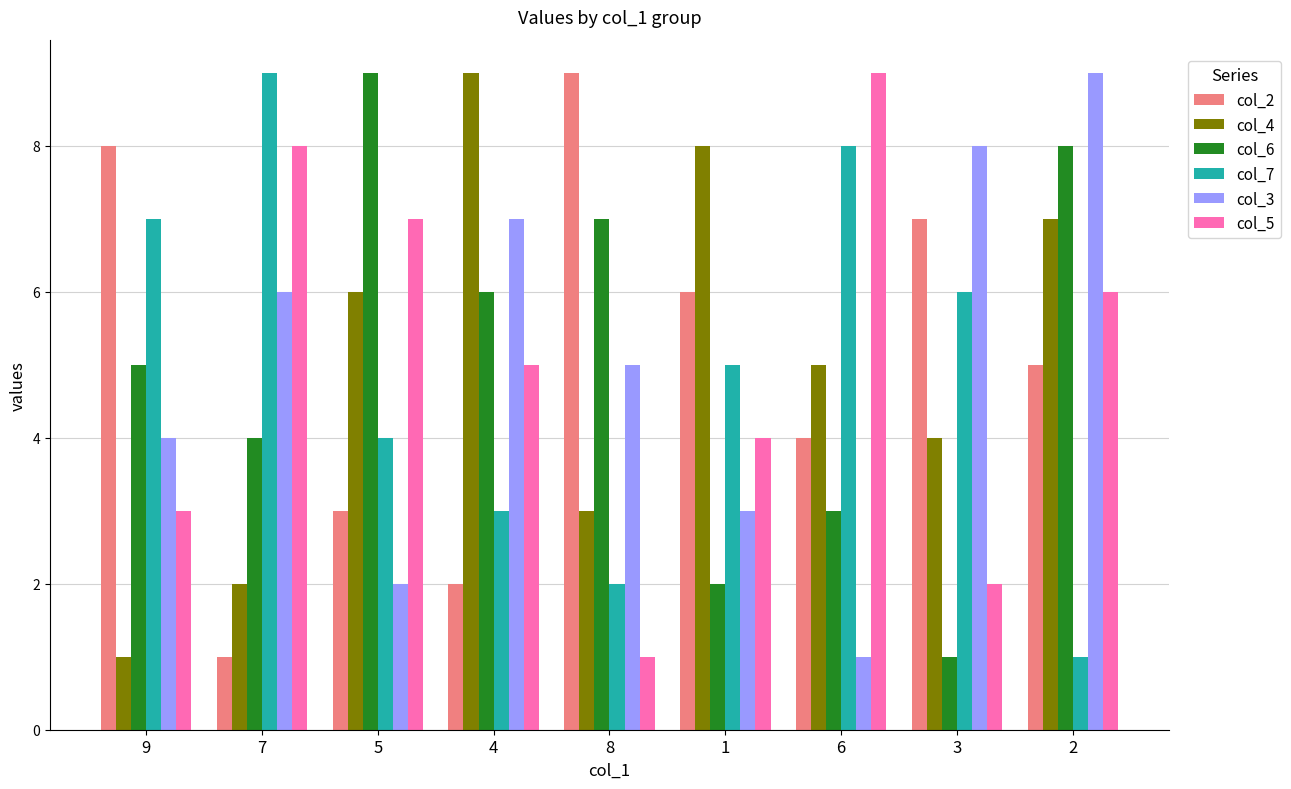

Does the chart contain any negative values?

No